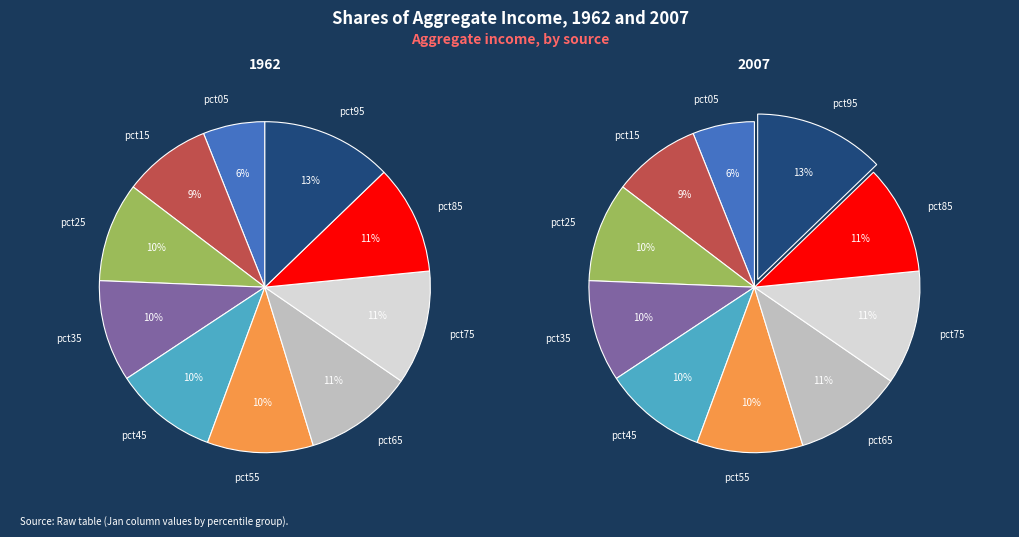

To the nearest percent, what is the combined percentage of pct45 and pct85?

21%